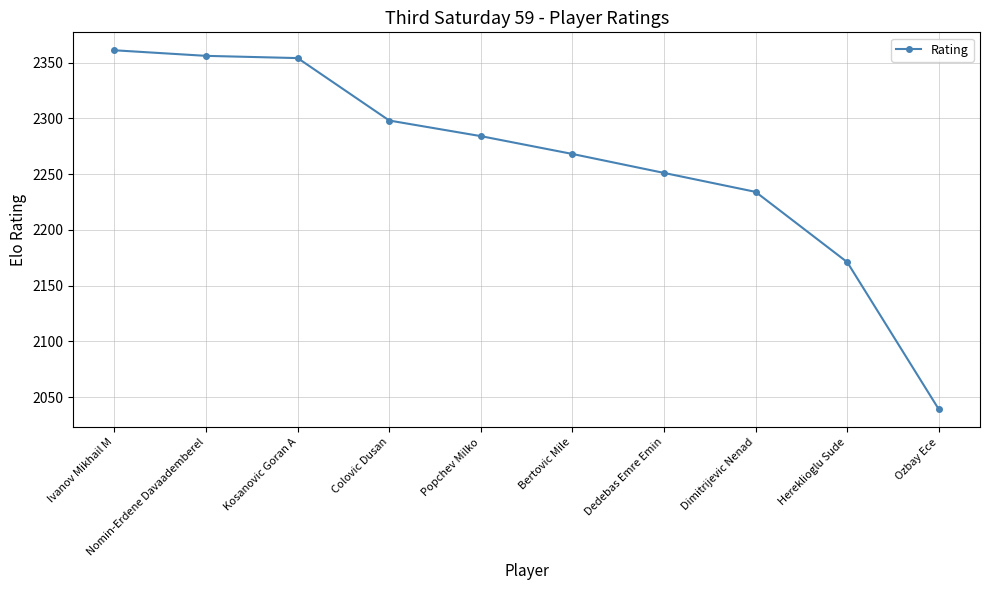

The value at Dedebas Emre Emin is 2251. True or false?

True